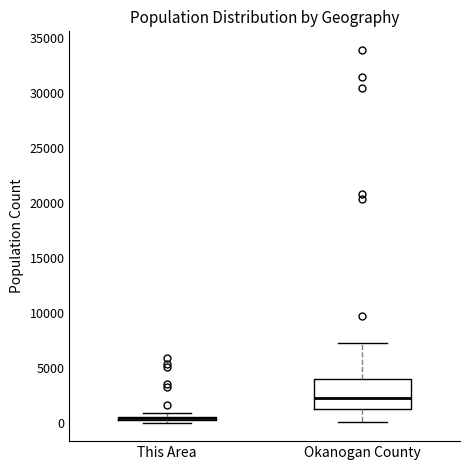

Which box is the tallest, from its lower edge to its upper edge?

Okanogan County